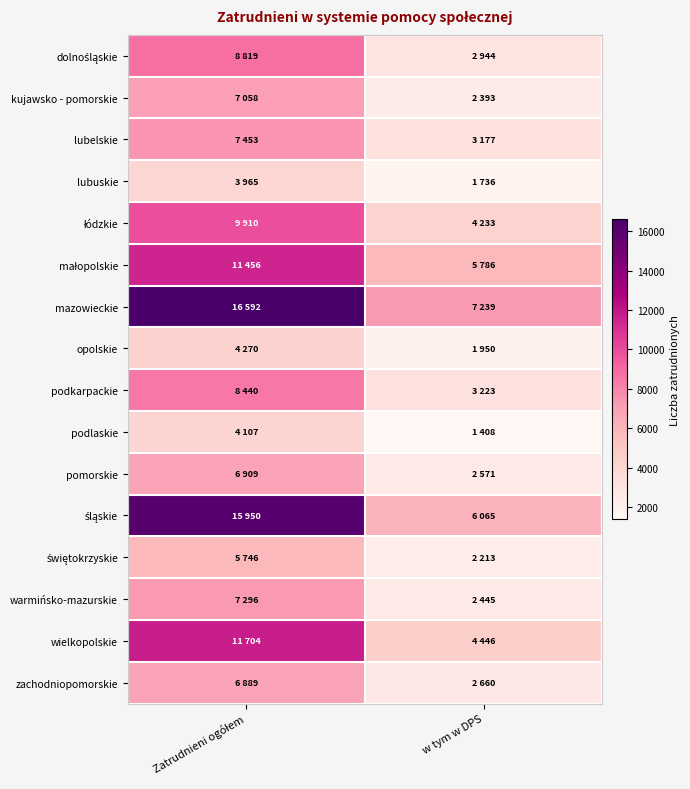

What is the total value across all series at Zatrudnieni ogółem?

136564